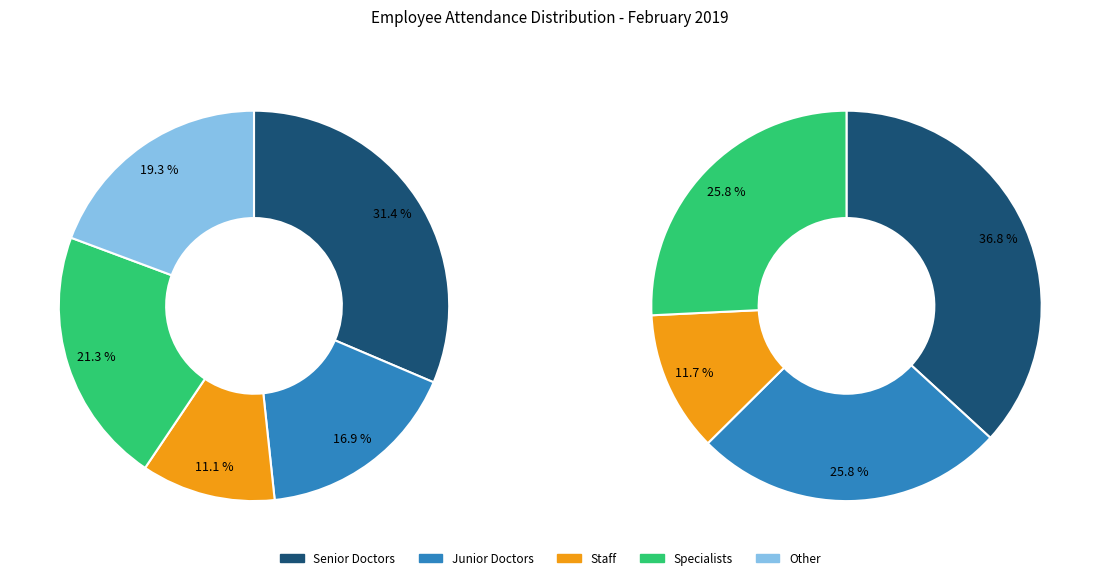

The DR RAMESH PANDEY slice represents 12% of the pie. True or false?

False